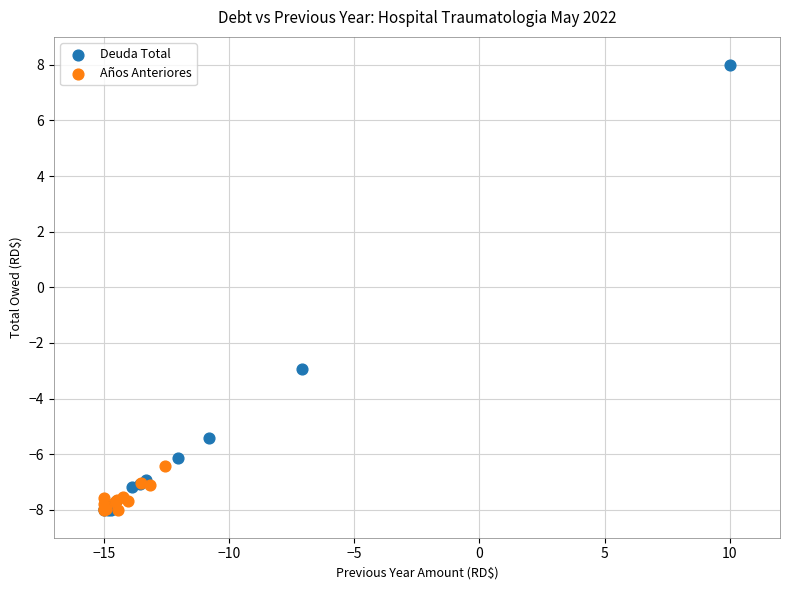

What are all the series names shown in the legend?

Deuda Total, Años Anteriores